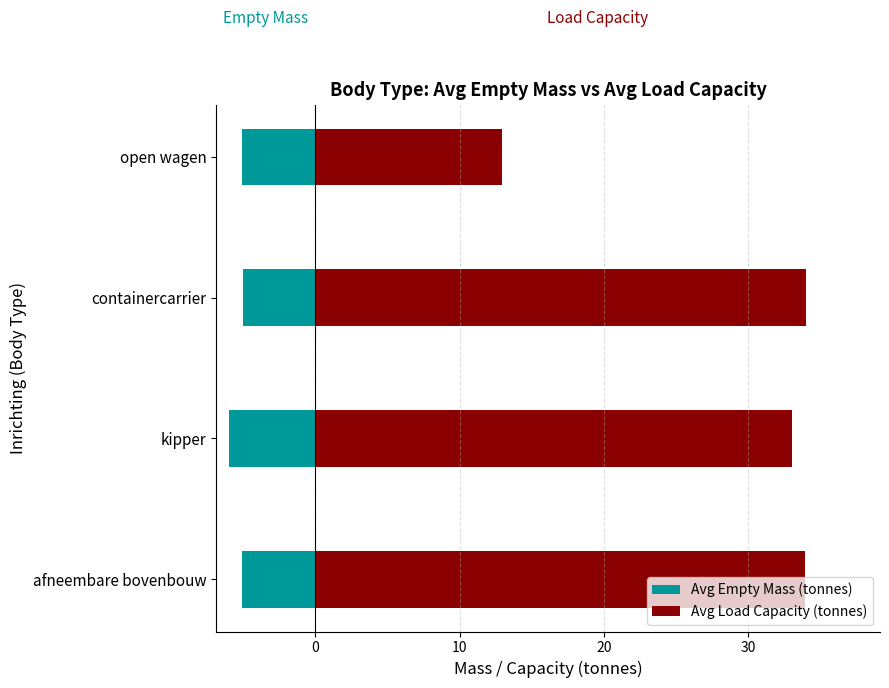

What is the value of the Avg Load Capacity (tonnes) bar at the 2nd from the left?

33.0